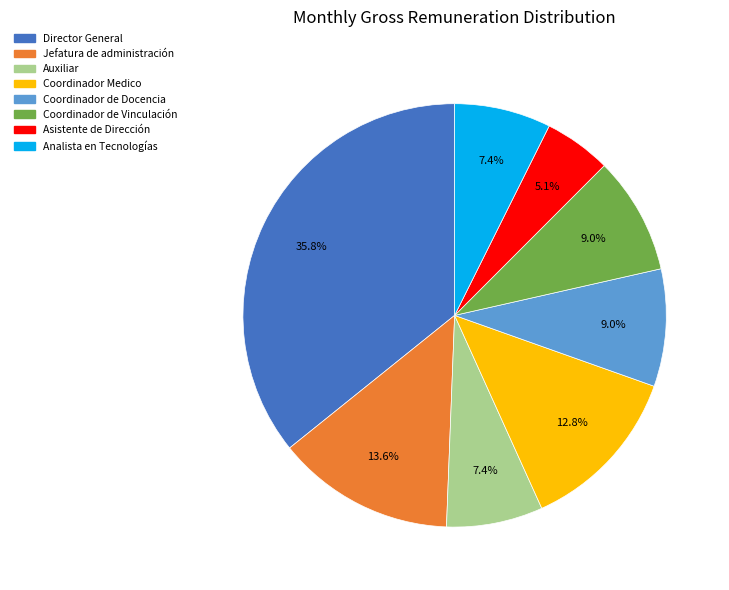

What is the largest slice in the pie chart?

Director General